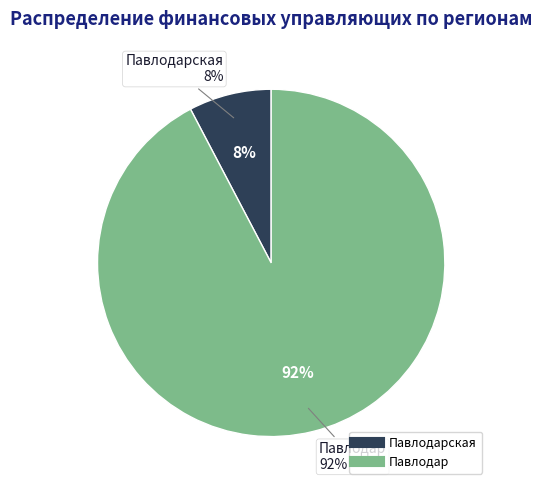

To the nearest percent, what percentage of the pie is Павлодарская?

8%